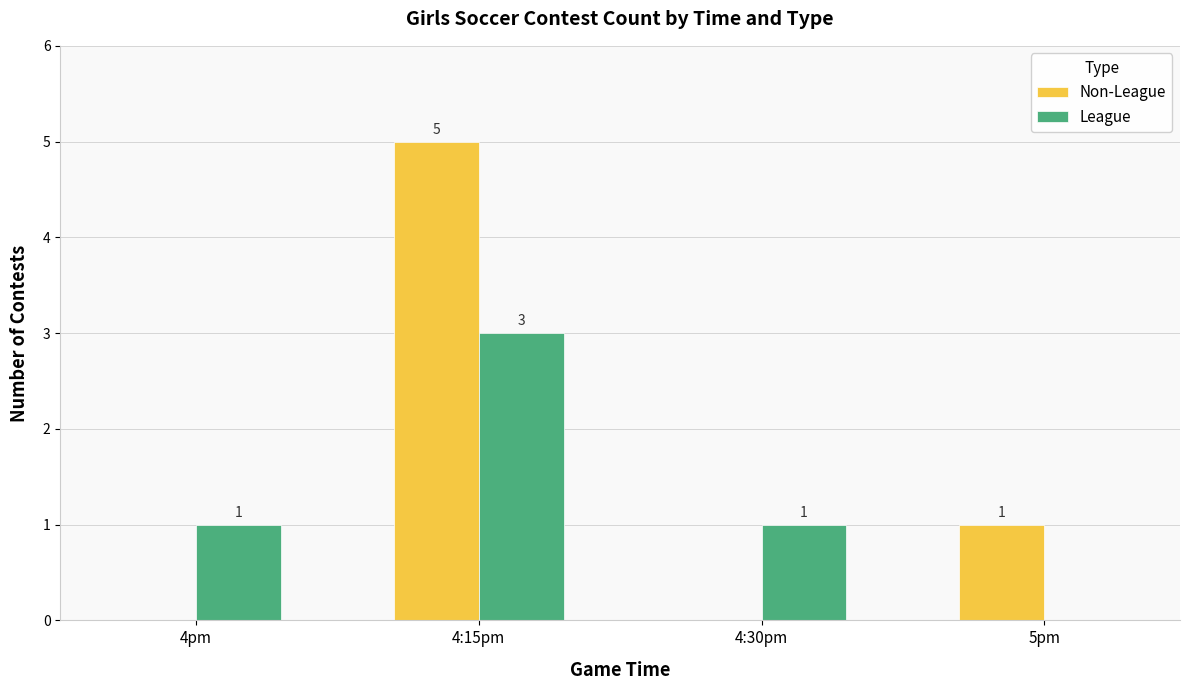

How many distinct data groups are displayed?

2